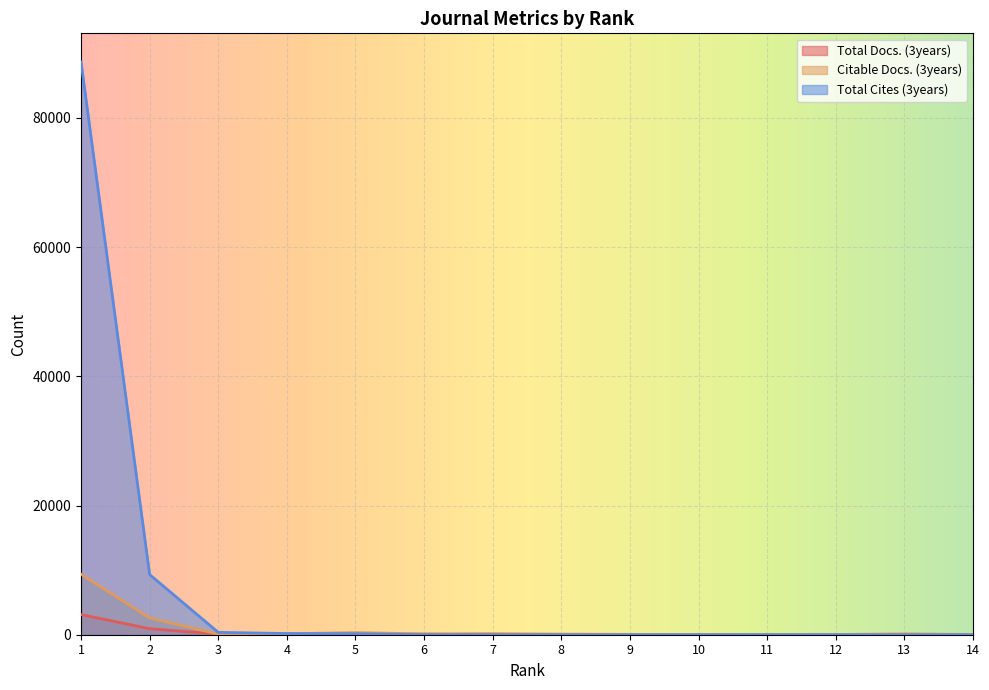

Where is Total Cites (3years) nearest to the value 44334?

2